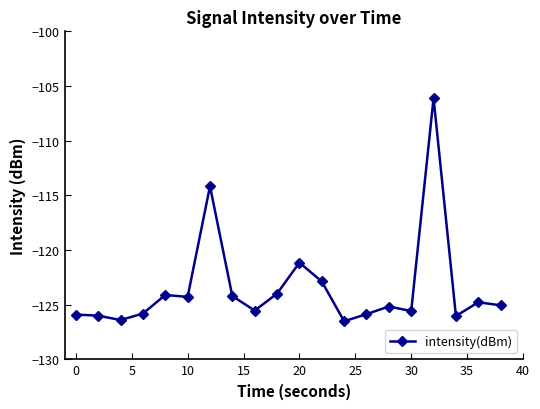

What is the difference between the maximum and minimum values?

20.4